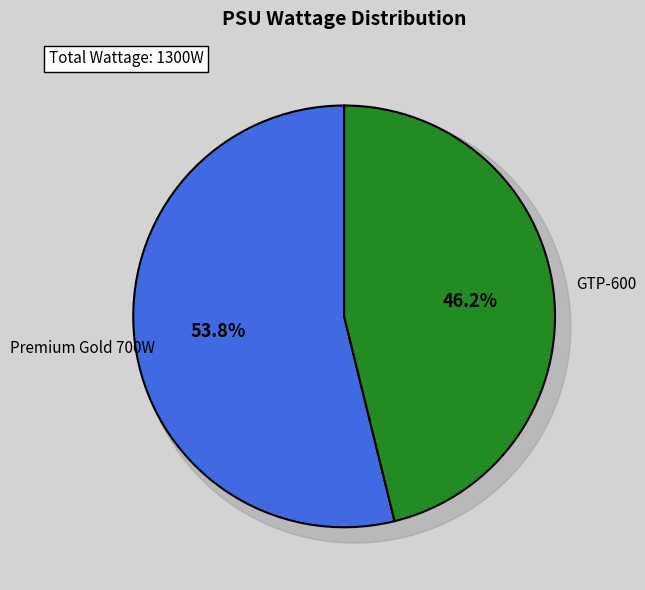

Which has a higher value, Premium Gold 700W or GTP-600?

Premium Gold 700W